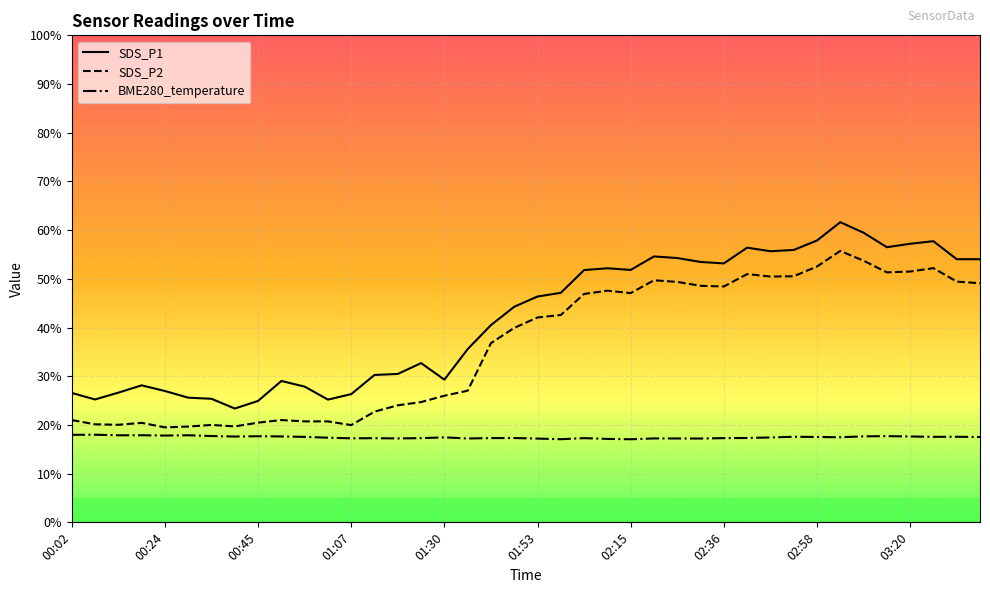

What is the average value of the SDS_P2 series?

36.4